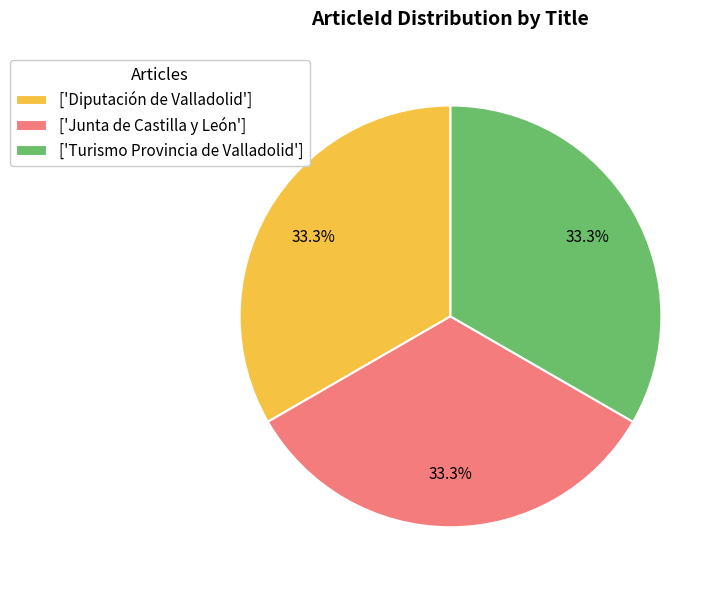

Is ['Diputación de Valladolid'] the majority of the pie?

No